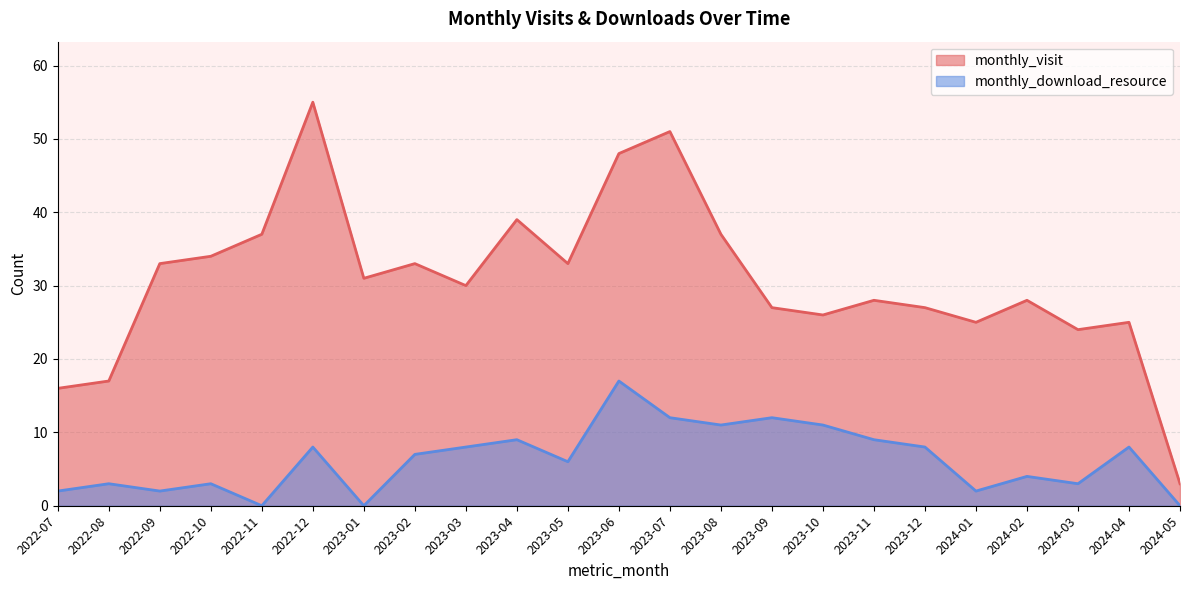

Rank the series by their maximum value, from lowest to highest.

monthly_download_resource, monthly_visit